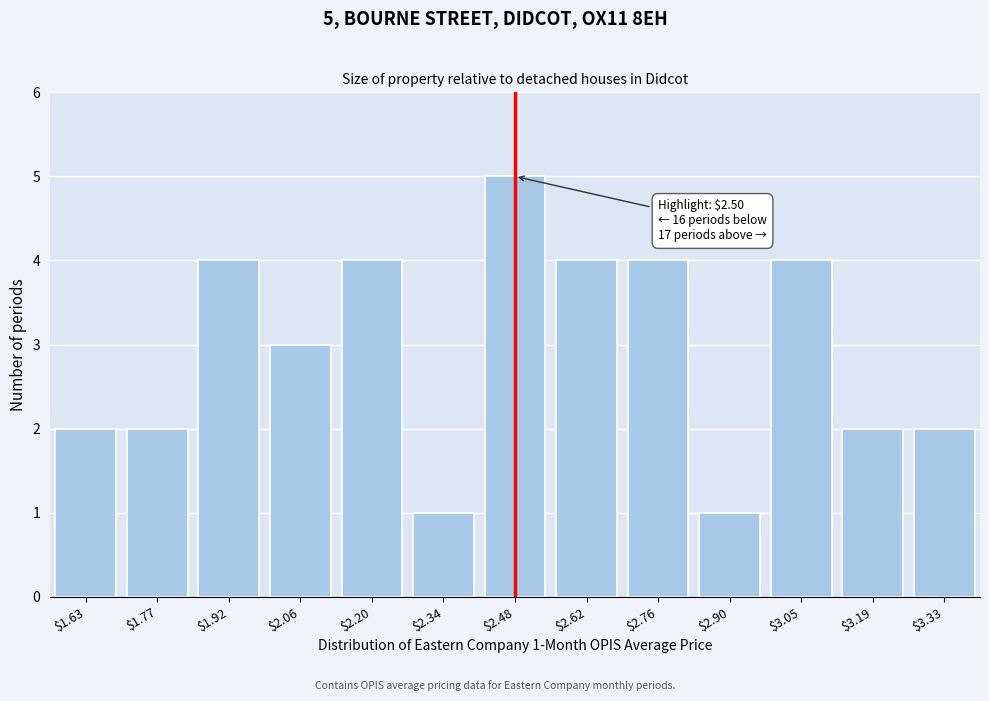

Reading left to right, list all the values displayed in this chart.

2	2	4	3	4	1	5	4	4	1	4	2	2